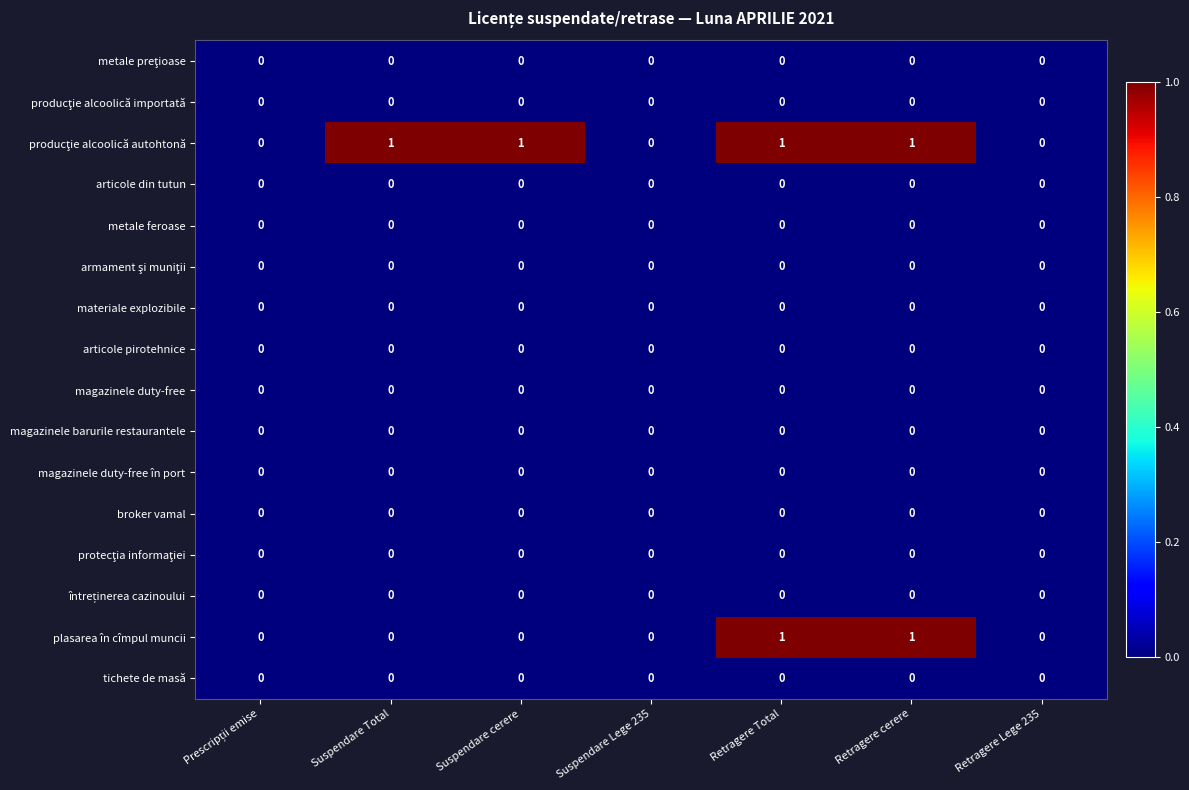

True or false: tichete de masă has a value of 0 at Suspendare Lege 235.

True